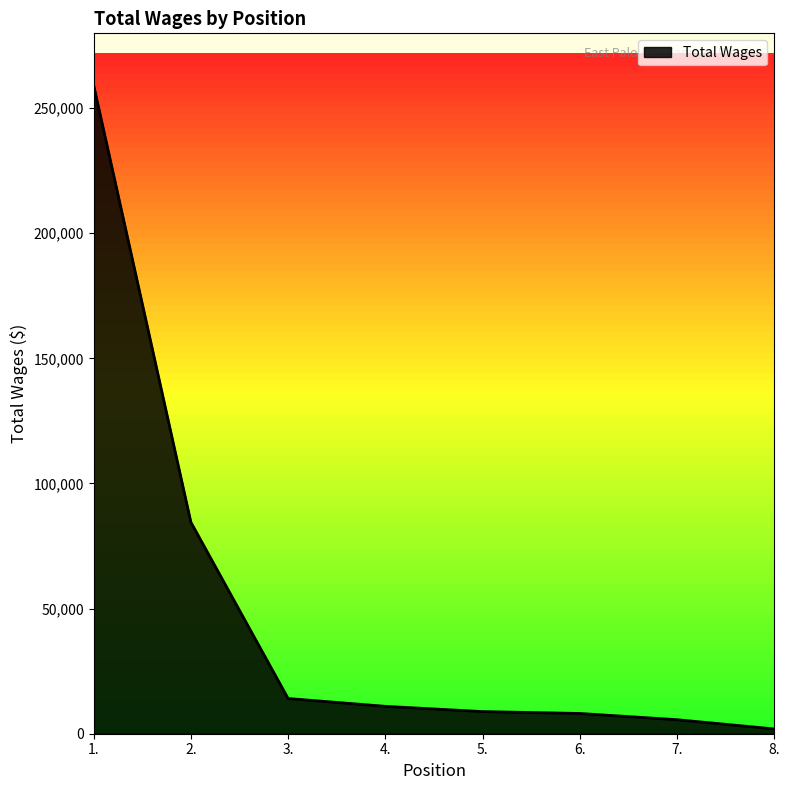

How many lines are shown in the chart?

1